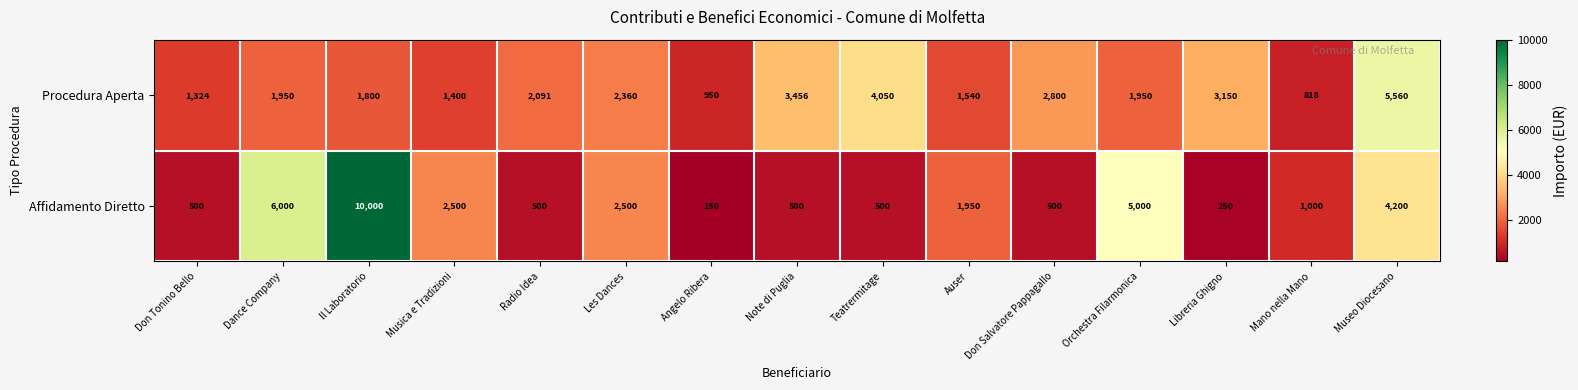

Is the value of Procedura Aperta at Don Tonino Bello greater than the value of Affidamento Diretto at Note di Puglia?

Yes